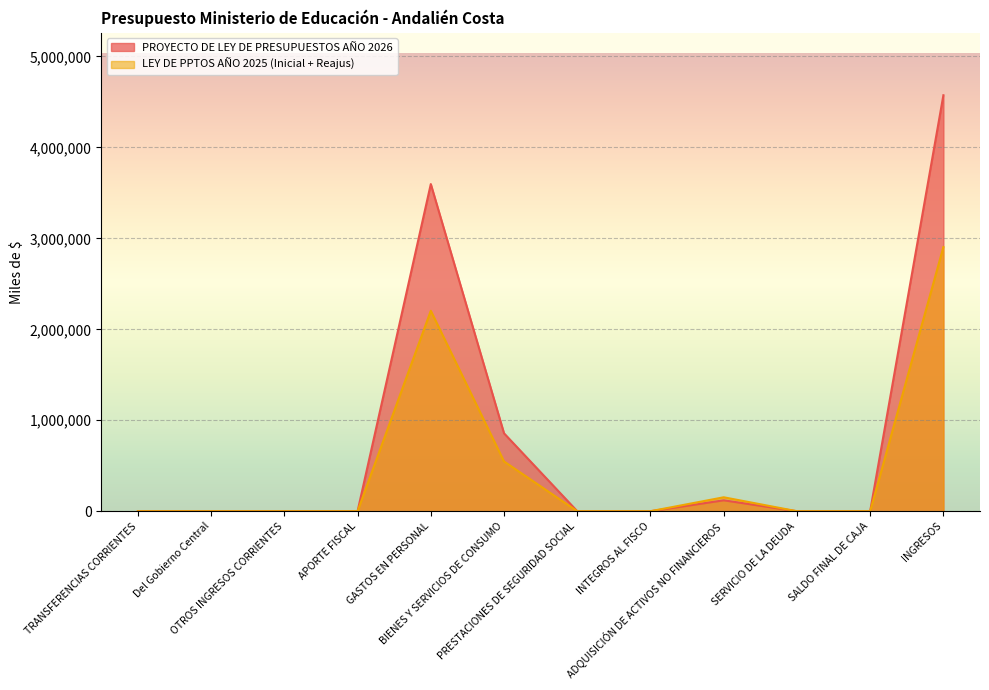

Is the value of LEY DE PPTOS AÑO 2025 (Inicial + Reajus) at SERVICIO DE LA DEUDA greater than the value of PROYECTO DE LEY DE PRESUPUESTOS AÑO 2026 at OTROS INGRESOS CORRIENTES?

No